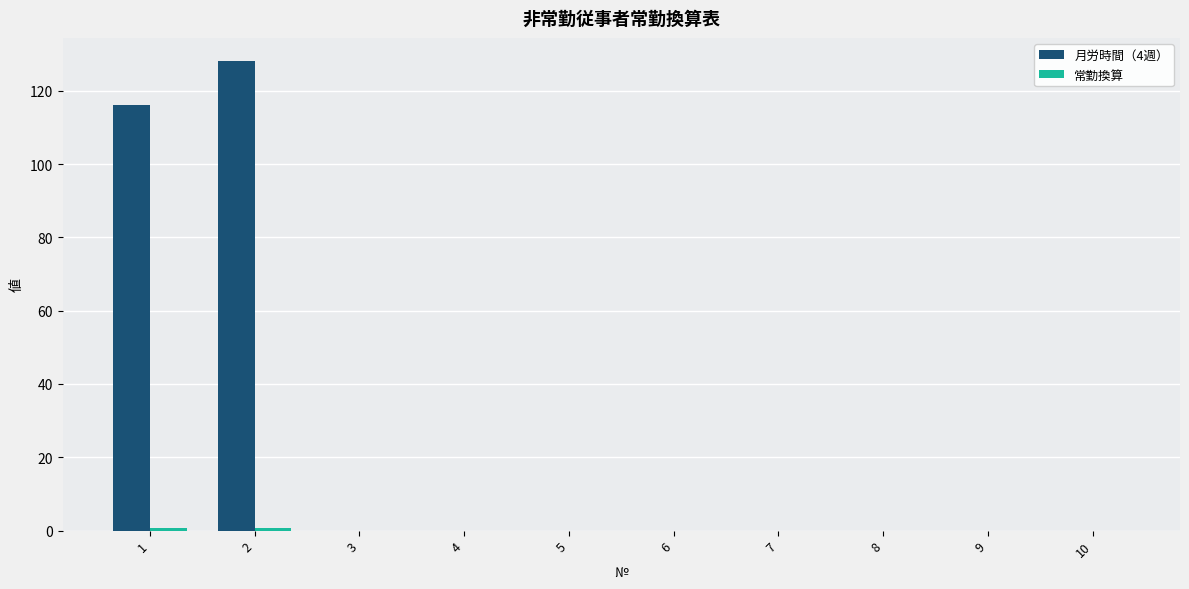

Which series has the largest total across all categories?

月労時間（4週）